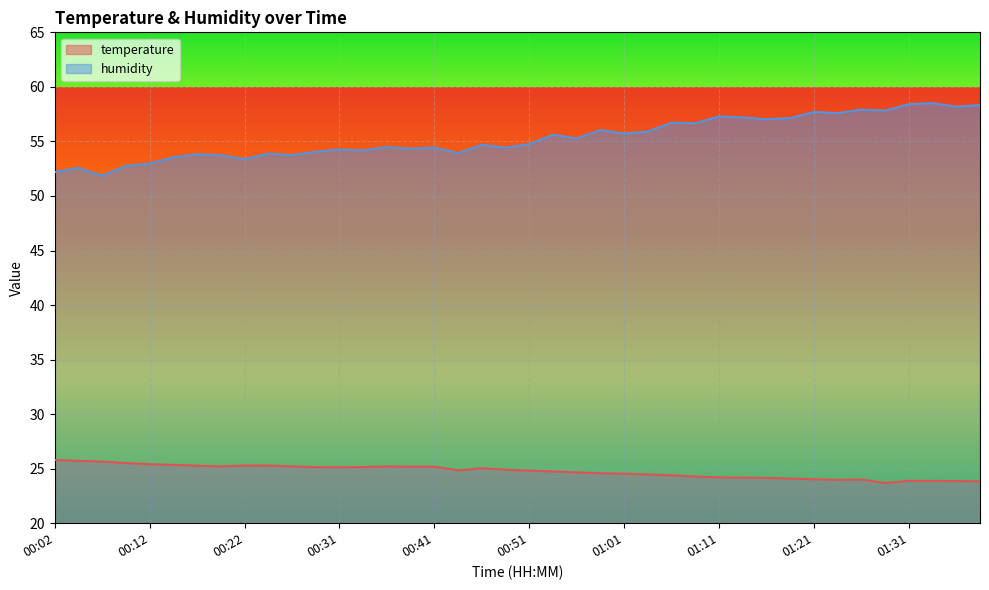

True or false: temperature and humidity cross at least once.

False